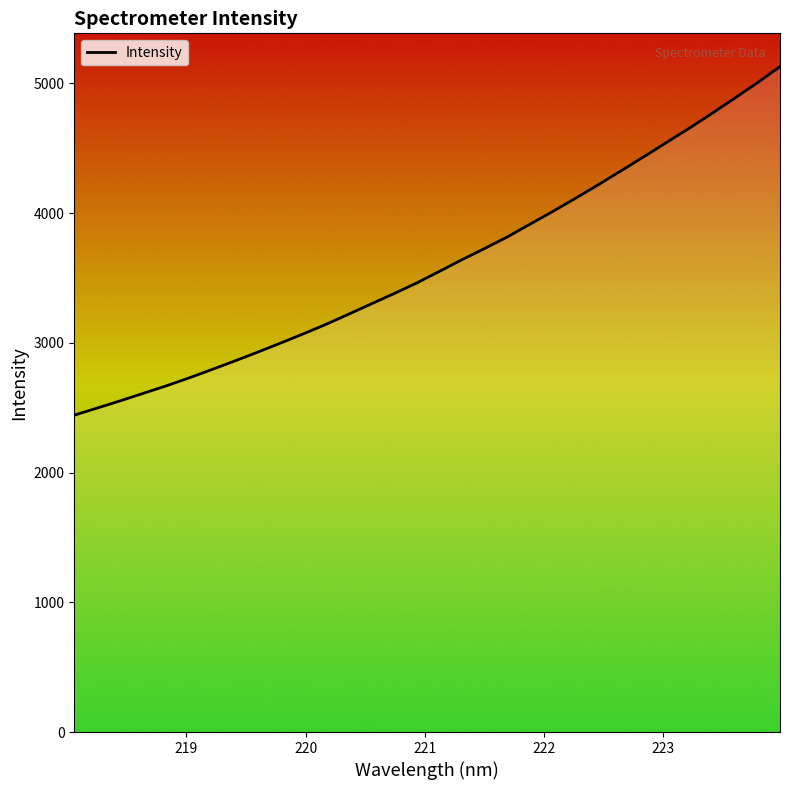

What is the difference between the maximum and minimum values?

2687.2